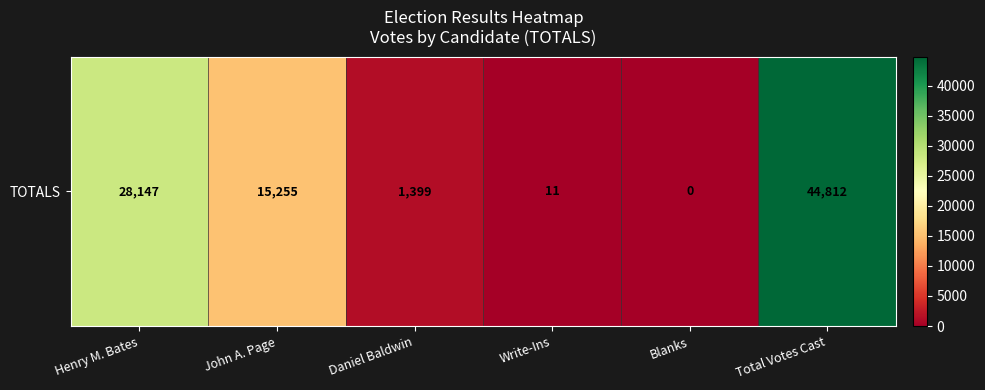

How many values are below 15255?

3